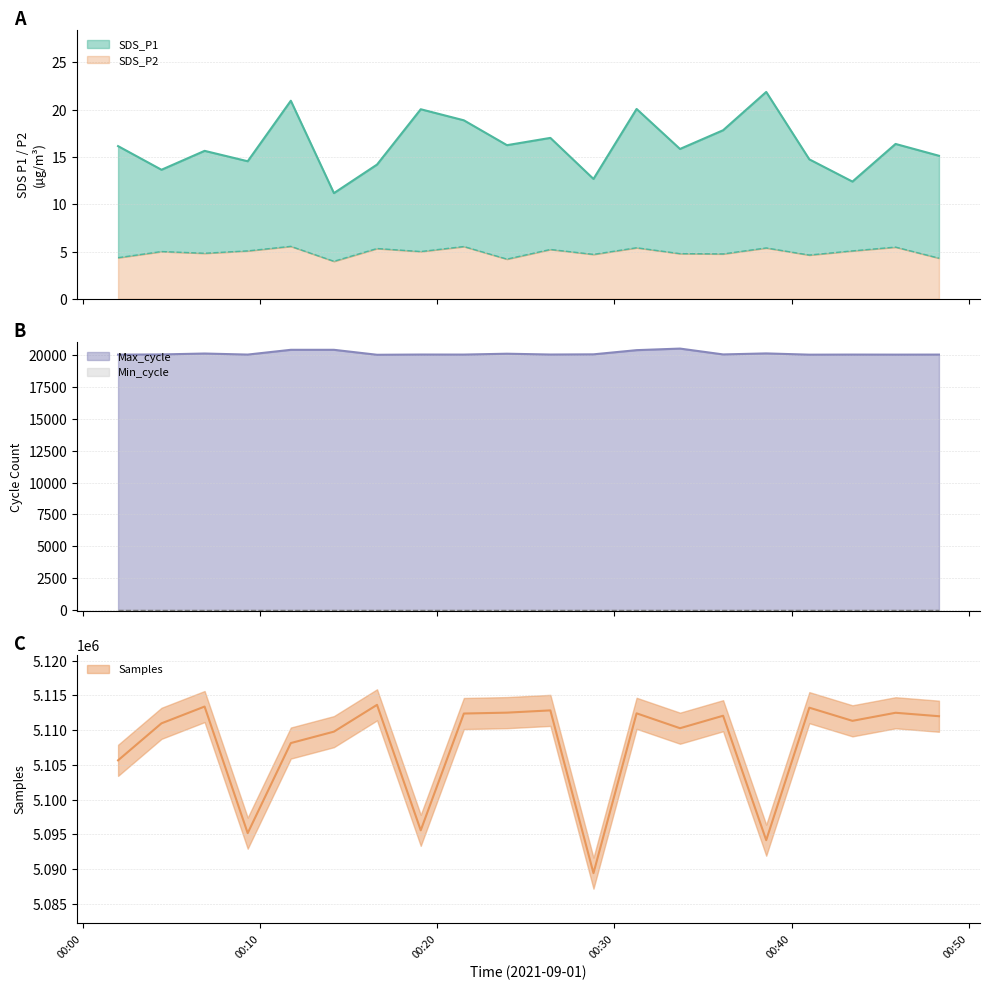

What is the maximum value for Samples?

5113625.0